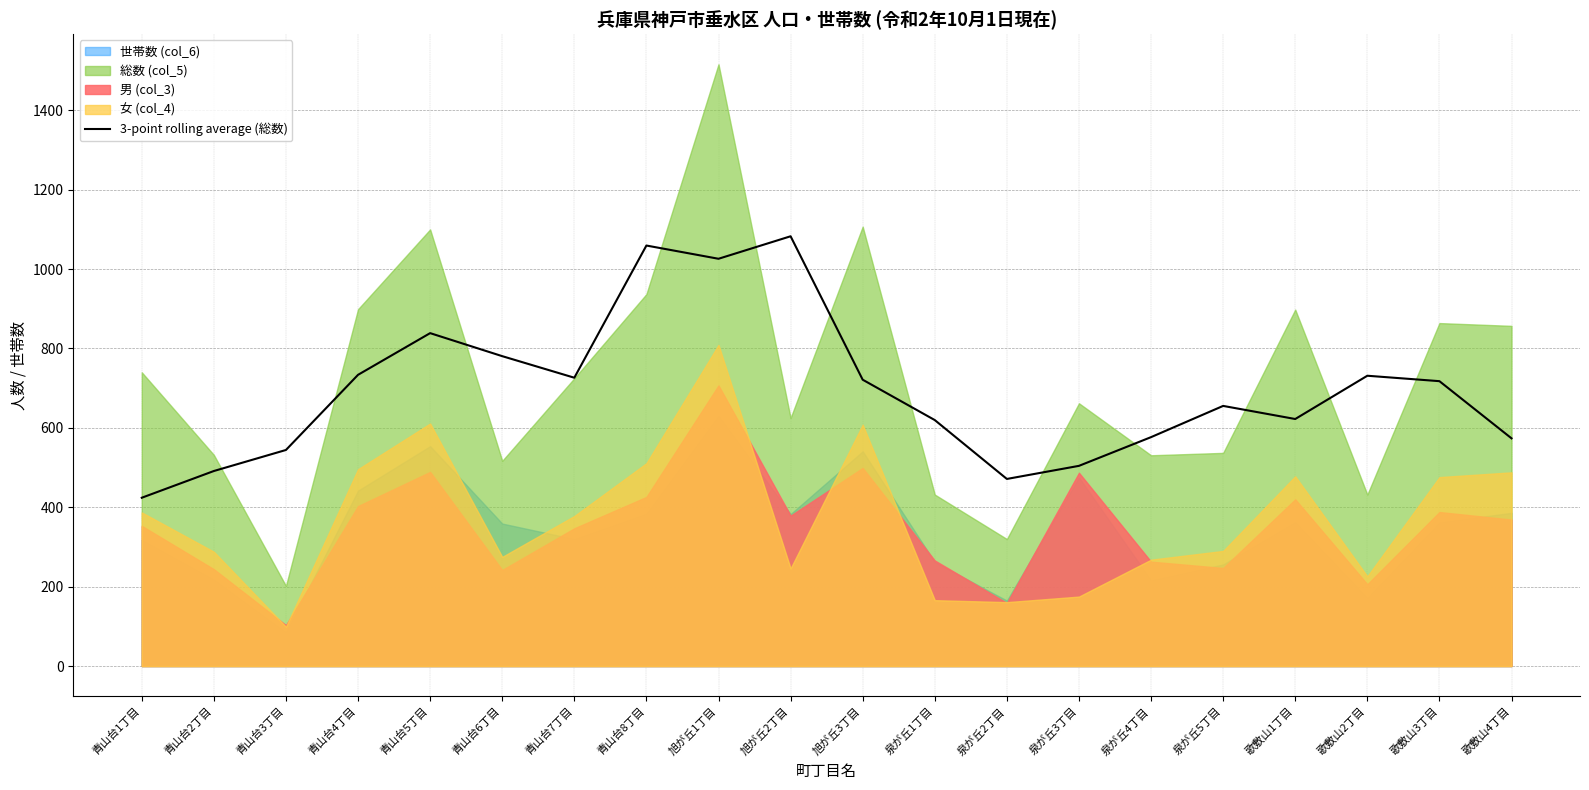

Reading right to left, list all the values displayed in this chart.

歌敷山4丁目=573.7	歌敷山3丁目=717.7	歌敷山2丁目=731.3	歌敷山1丁目=622.3	泉が丘5丁目=655.3	泉が丘4丁目=576.7	泉が丘3丁目=504.3	泉が丘2丁目=471.3	泉が丘1丁目=619.7	旭が丘3丁目=721.3	旭が丘2丁目=1082.7	旭が丘1丁目=1026.0	青山台8丁目=1059.3	青山台7丁目=726.3	青山台6丁目=780.7	青山台5丁目=838.7	青山台4丁目=733.7	青山台3丁目=544.3	青山台2丁目=491.3	青山台1丁目=424.0